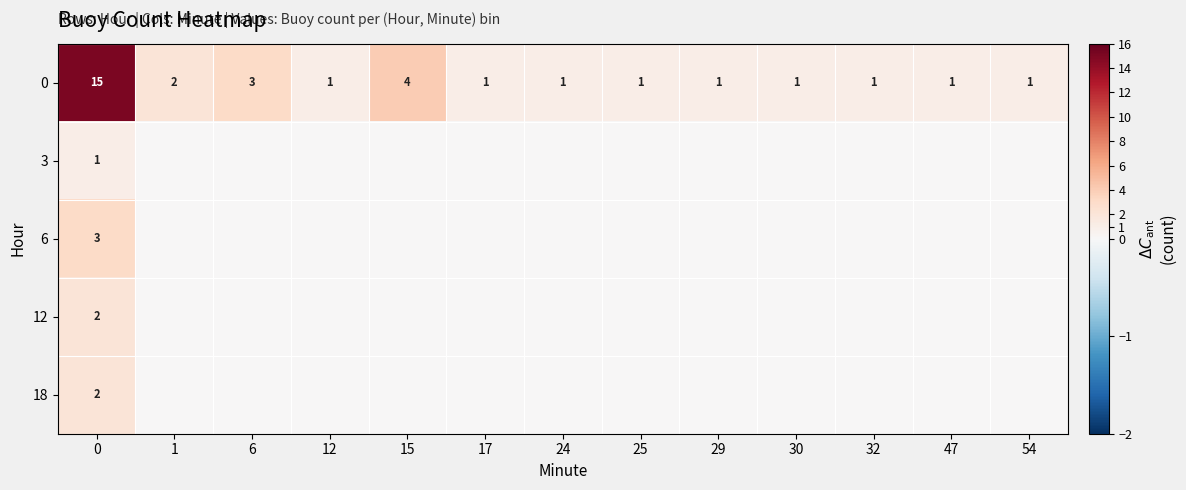

What is the total value across all series at 6?

3